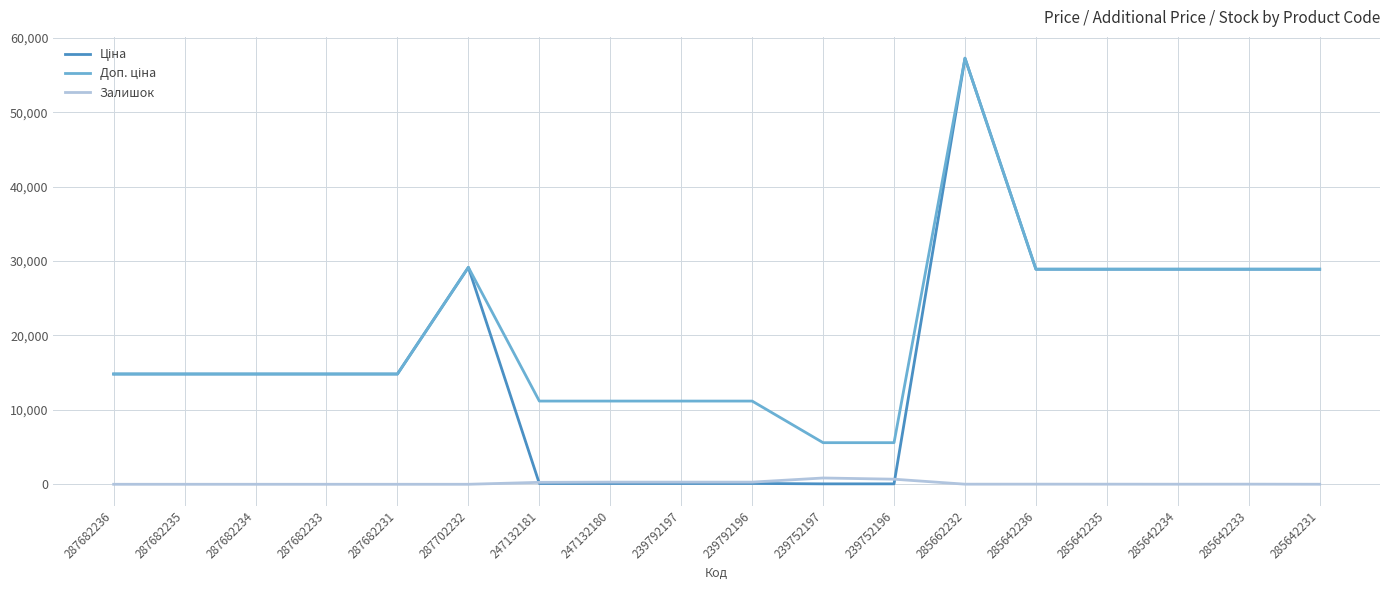

What is the total value across all series at 287682235?

29635.2